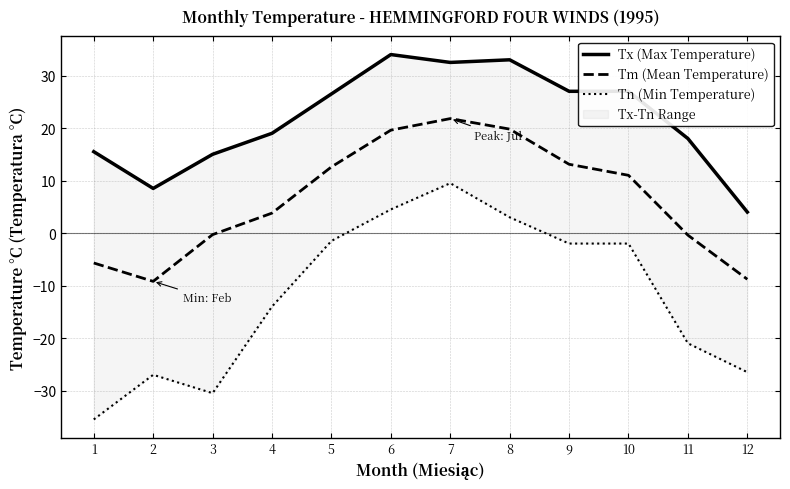

Between 5 and 4, which is larger?

5